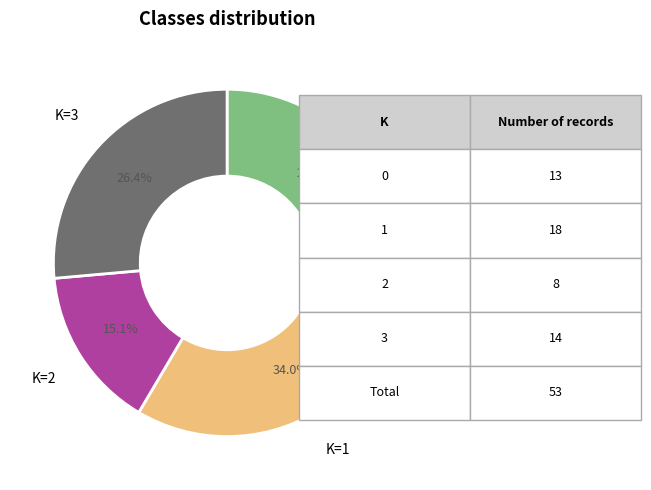

What is the ratio of the value at K=2 to the value at K=0?

0.6